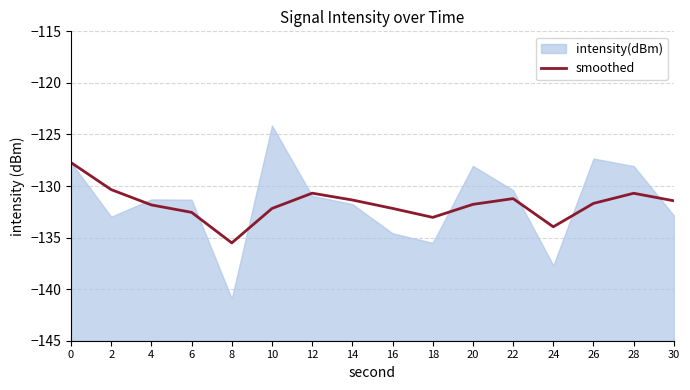

Reading left to right, extract all data points from this chart.

0=-127.7	2=-130.4	4=-131.8	6=-132.6	8=-135.5	10=-132.2	12=-130.7	14=-131.4	16=-132.2	18=-133.0	20=-131.8	22=-131.2	24=-134.0	26=-131.7	28=-130.7	30=-131.4